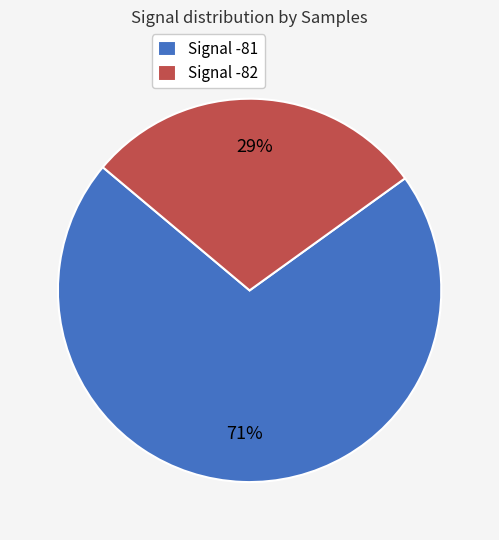

Which category accounts for the majority?

Signal -81